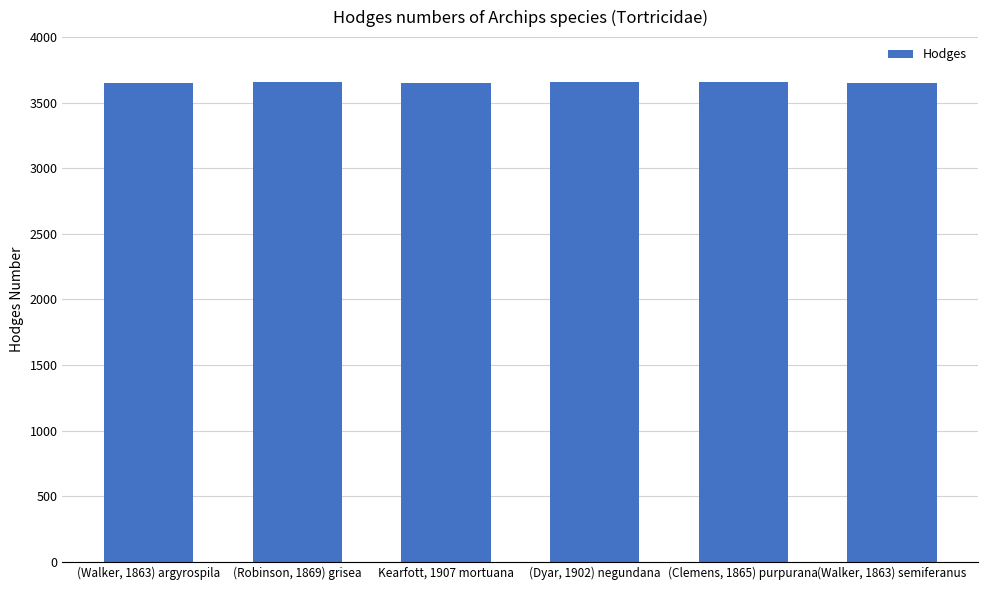

List the labels in order of value, largest first.

(Robinson, 1869) grisea, (Clemens, 1865) purpurana, (Dyar, 1902) negundana, (Walker, 1863) semiferanus, Kearfott, 1907 mortuana, (Walker, 1863) argyrospila